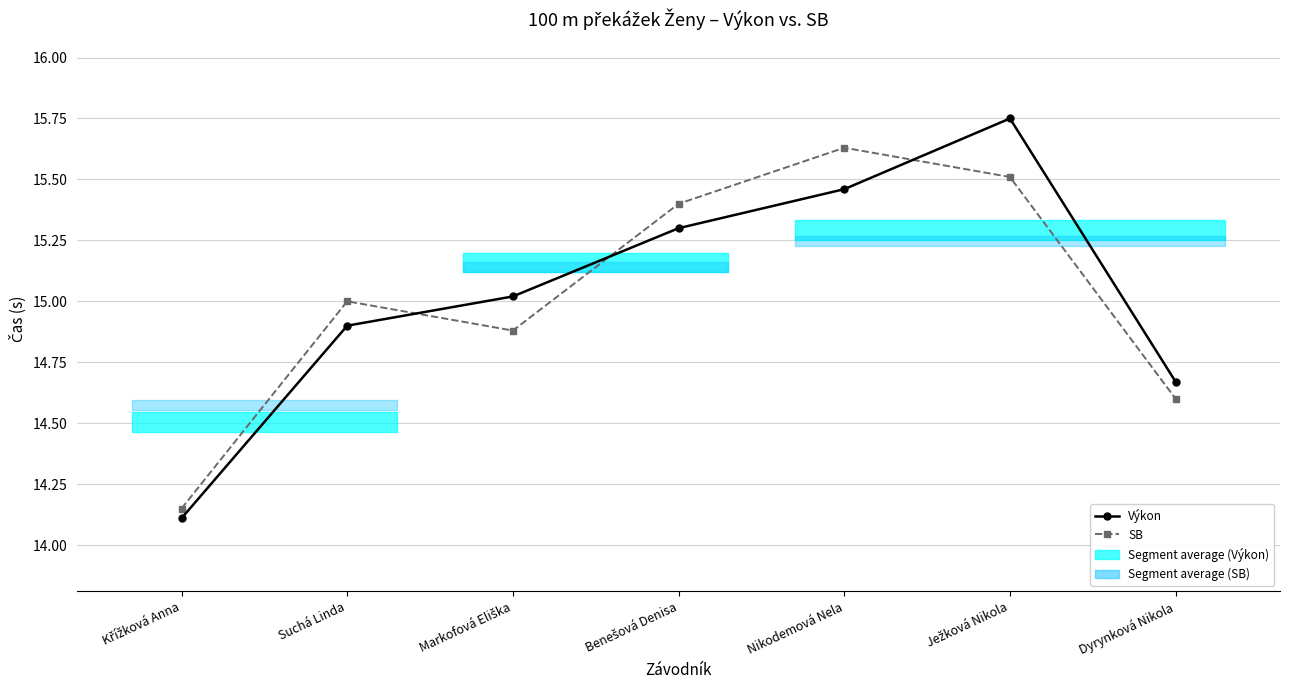

What is the difference between the maximum and minimum values in the SB series?

1.5